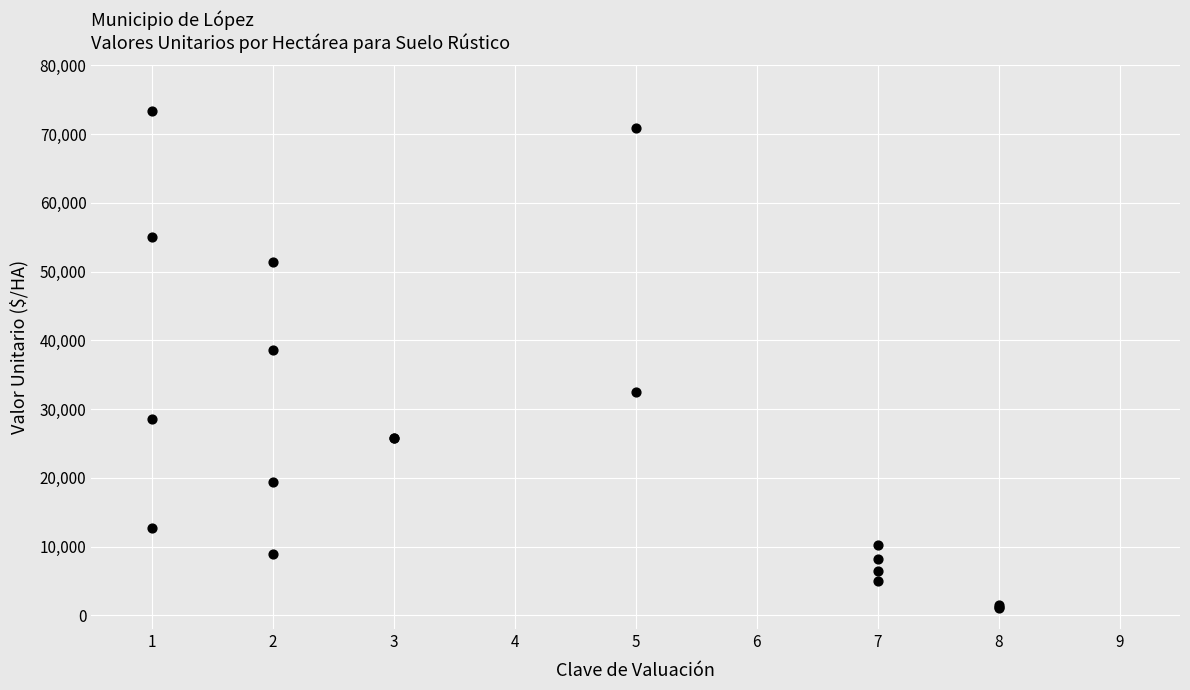

What Y value in the scatter plot is closest to 37219?

38570.7